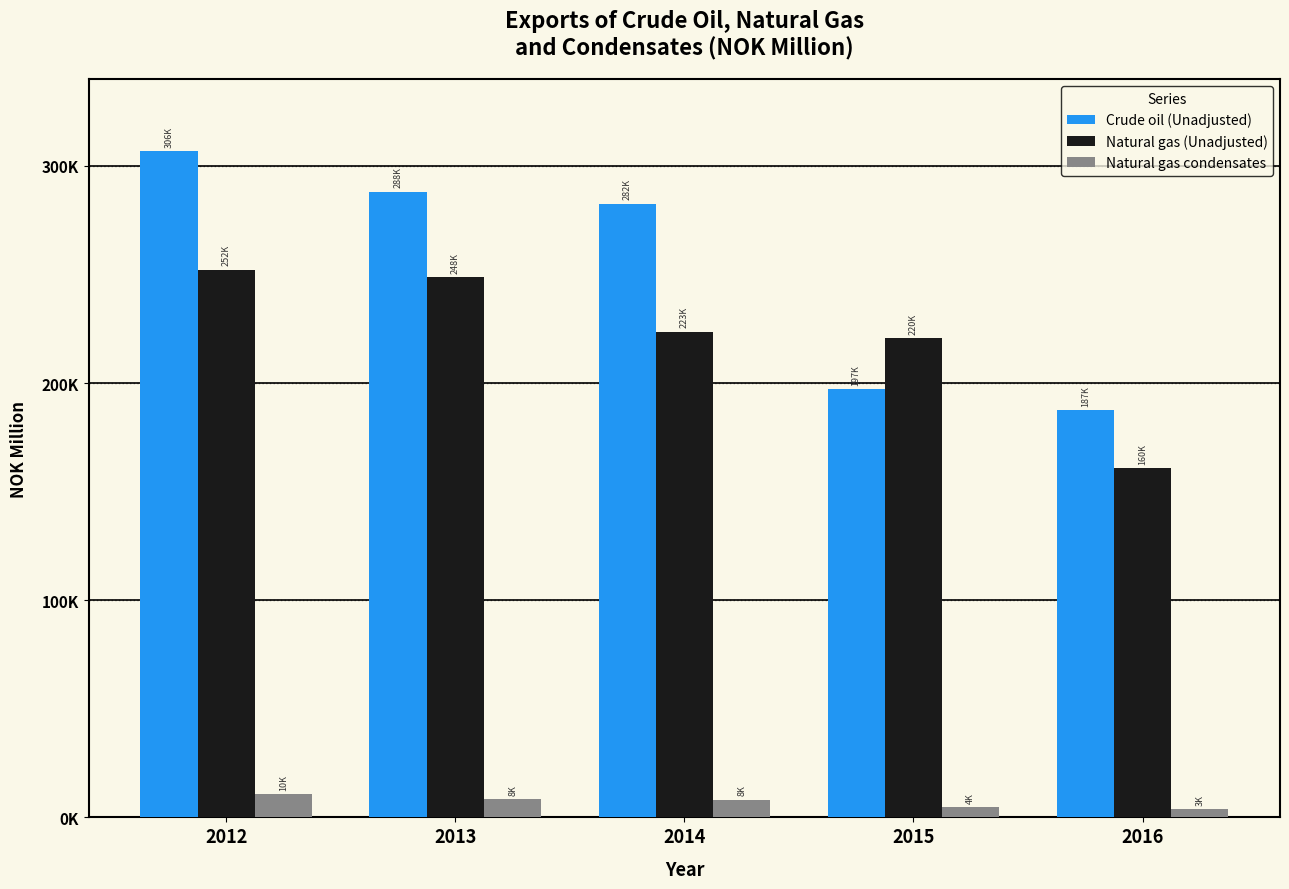

Does the chart contain any negative values?

No